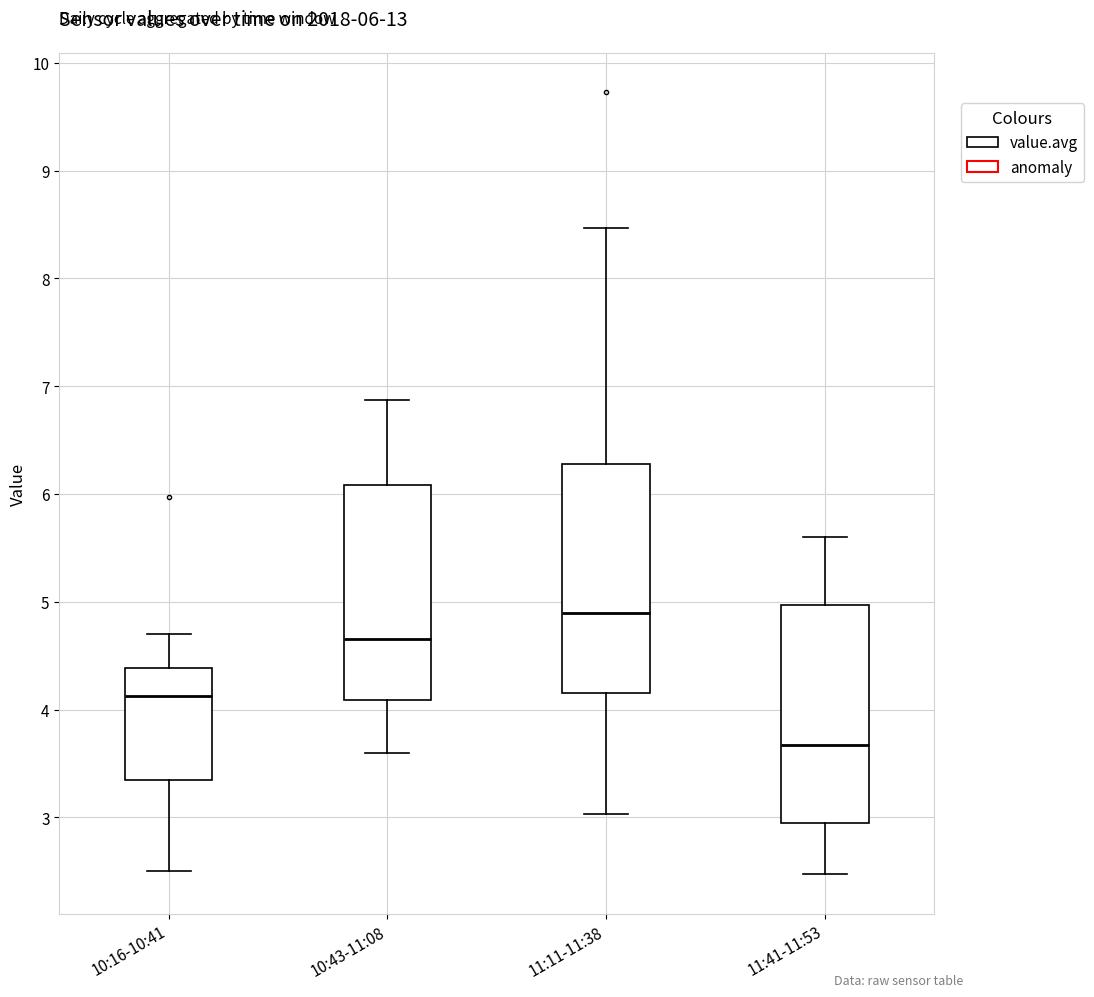

Which box is the tallest, from its lower edge to its upper edge?

11:11-11:38